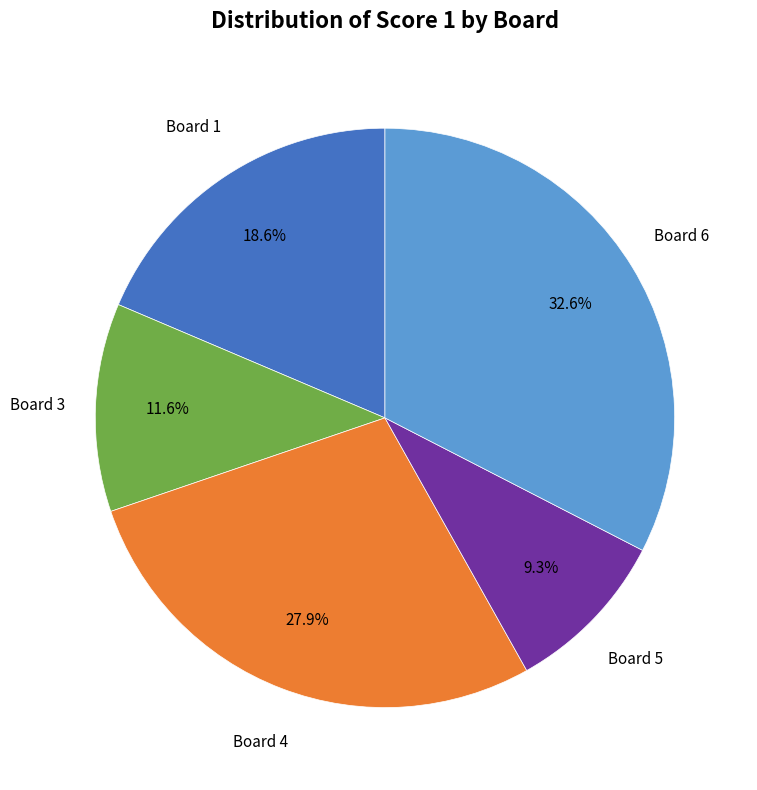

How many segments does this pie chart have?

5